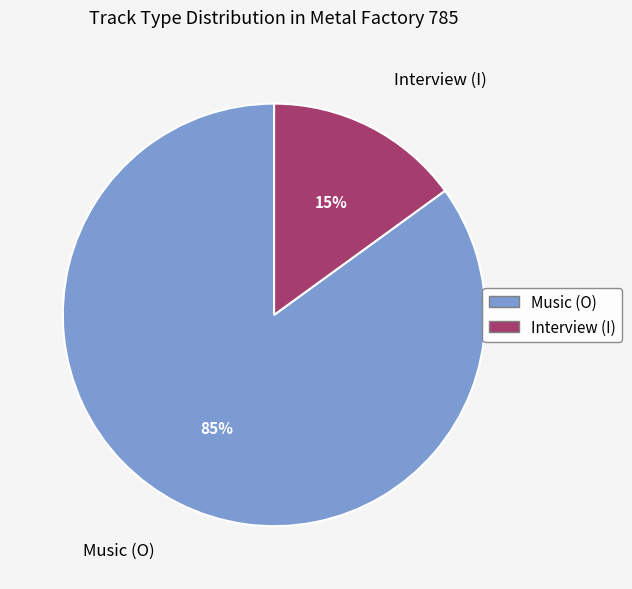

Rank the categories by value from lowest to highest.

Interview (I), Music (O)